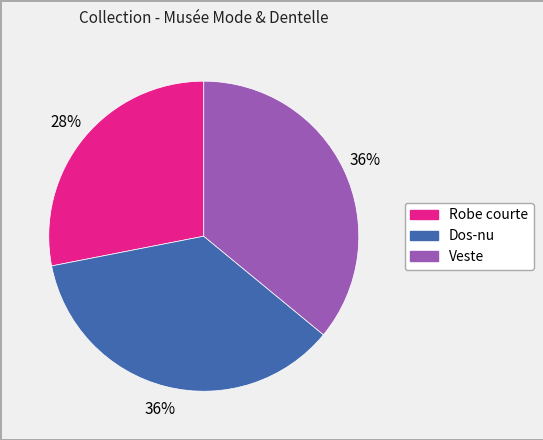

Is there a majority slice in this chart?

No